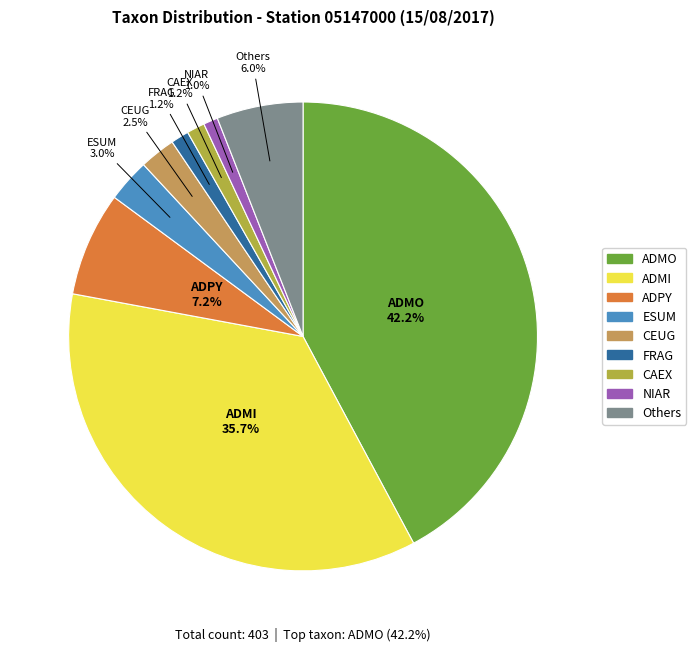

Is there a majority slice in this chart?

No